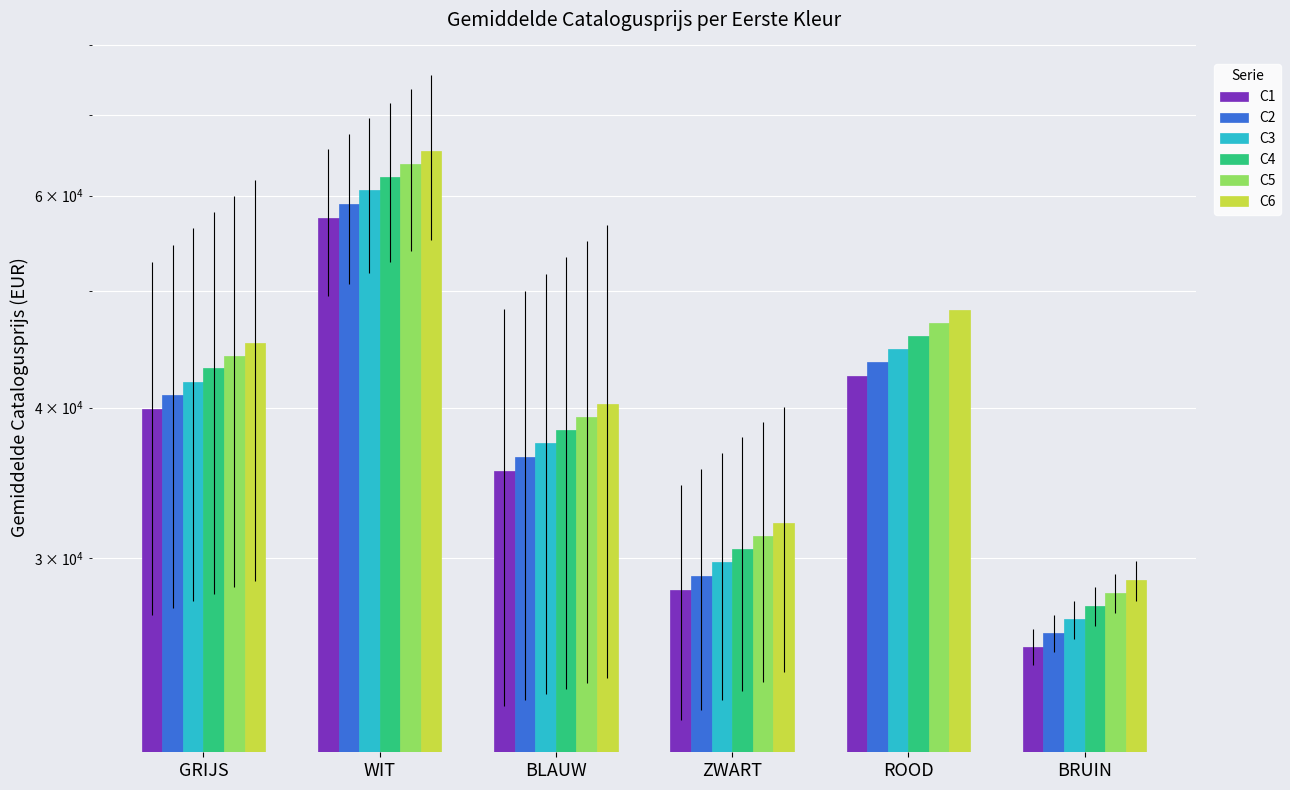

At ROOD, list the series in order from largest to smallest.

C6, C5, C4, C3, C2, C1